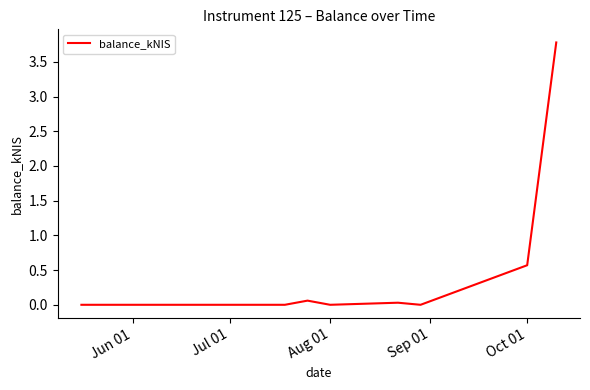

What is the maximum value shown in the chart?

3.8